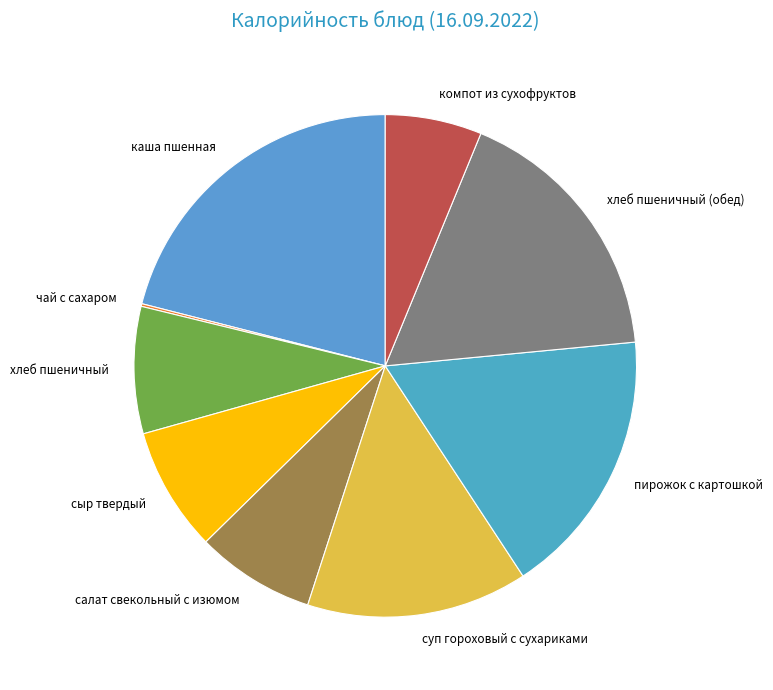

Which category has the biggest portion of the pie?

каша пшенная